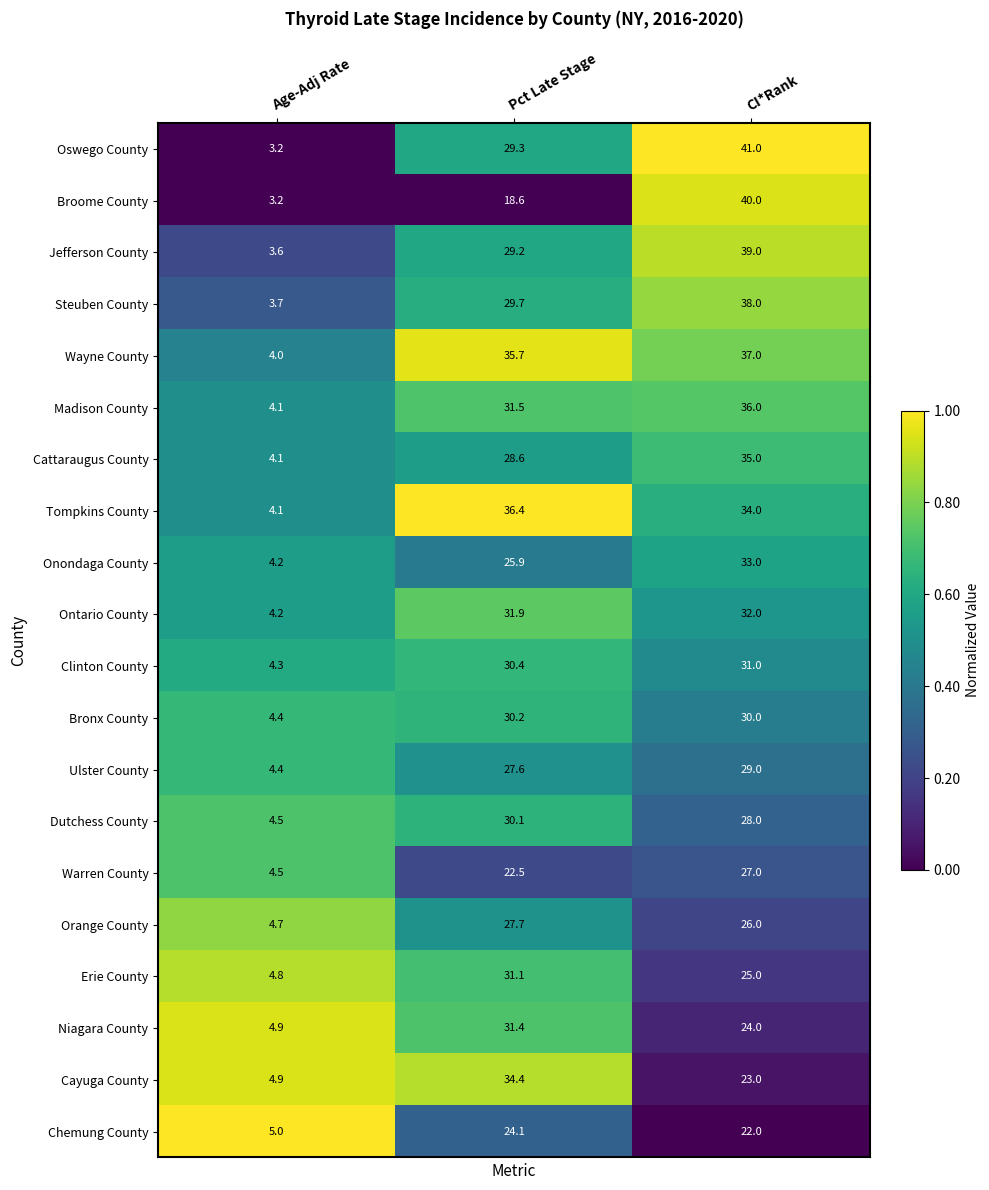

The value of Erie County at Age-Adj Rate is 4.8. True or false?

True